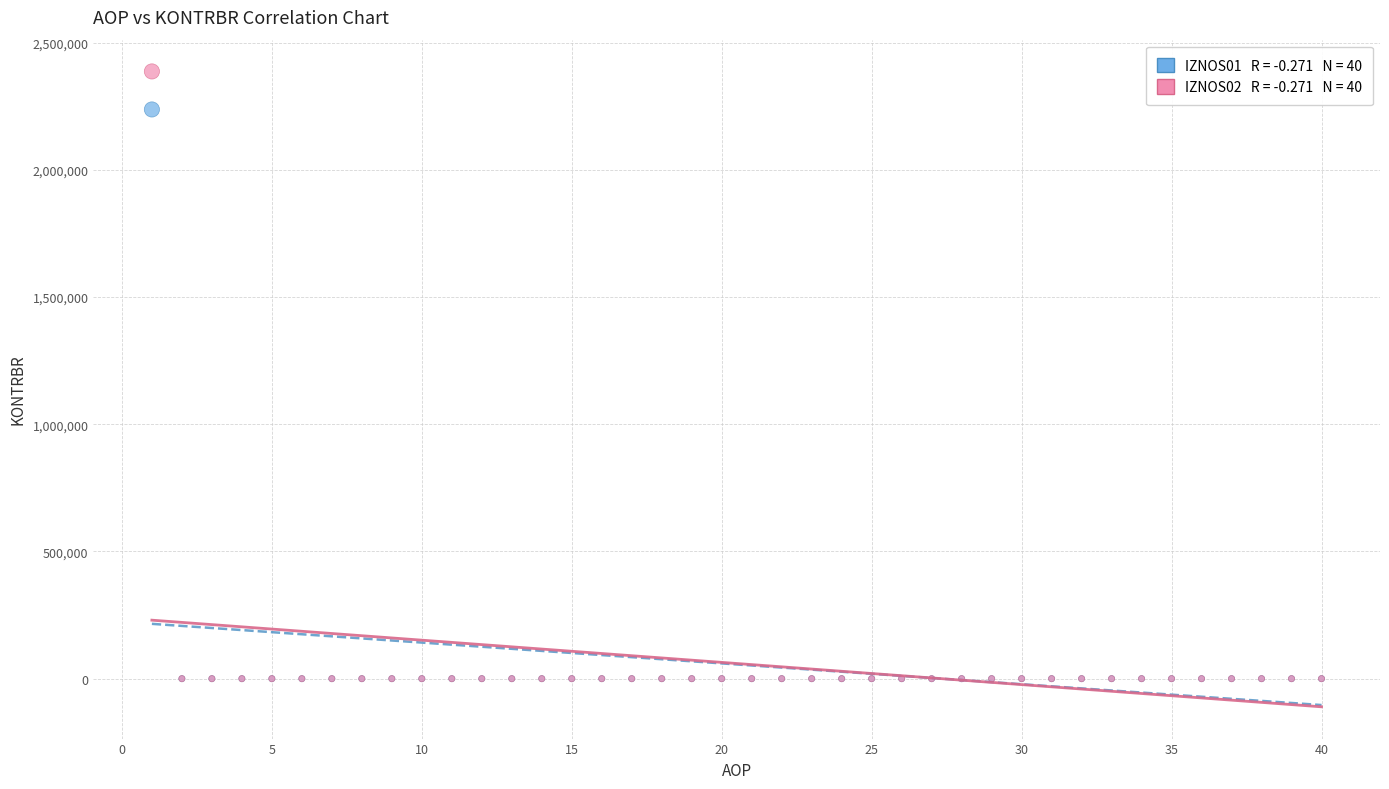

Across all series, what Y value is closest to 1193524?

2237567.0